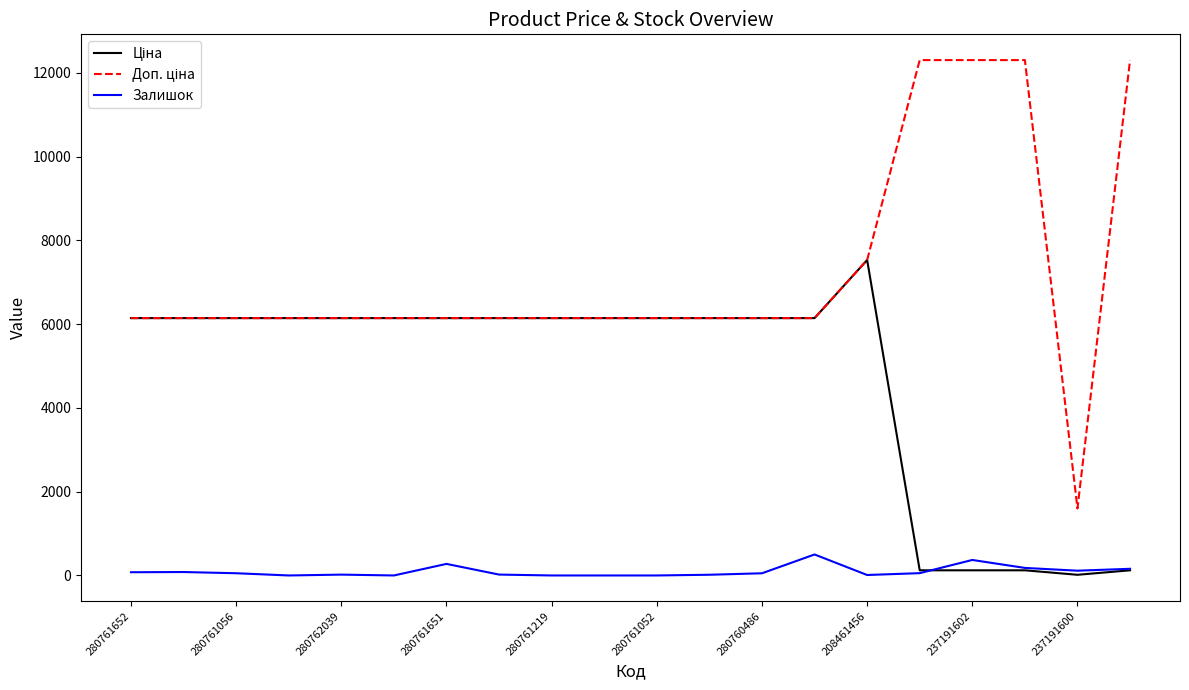

What is the highest value of the Залишок series?

501.0